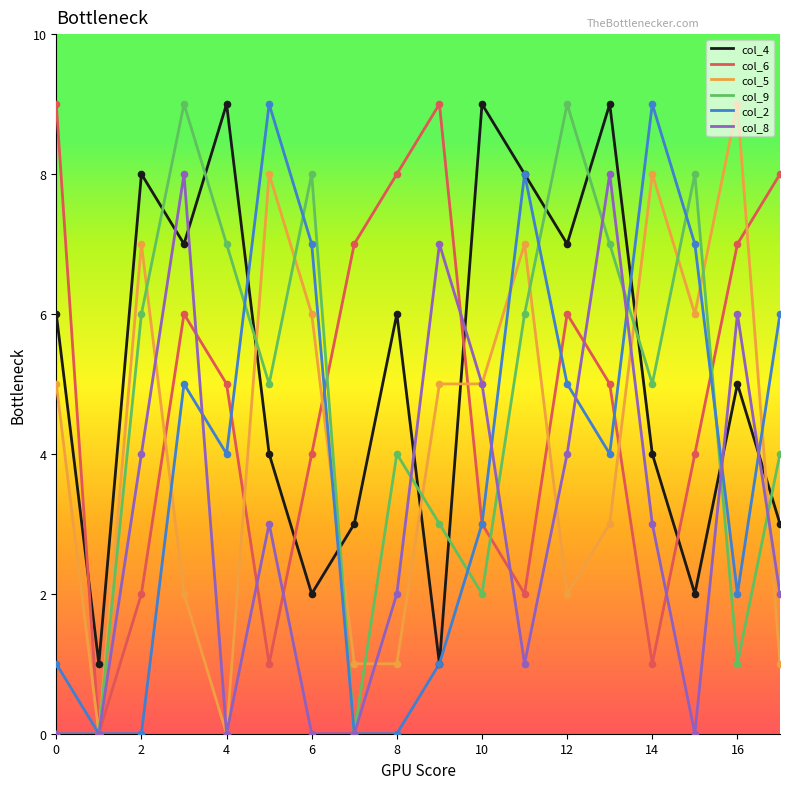

True or false: col_8 and col_4 intersect in this chart.

True